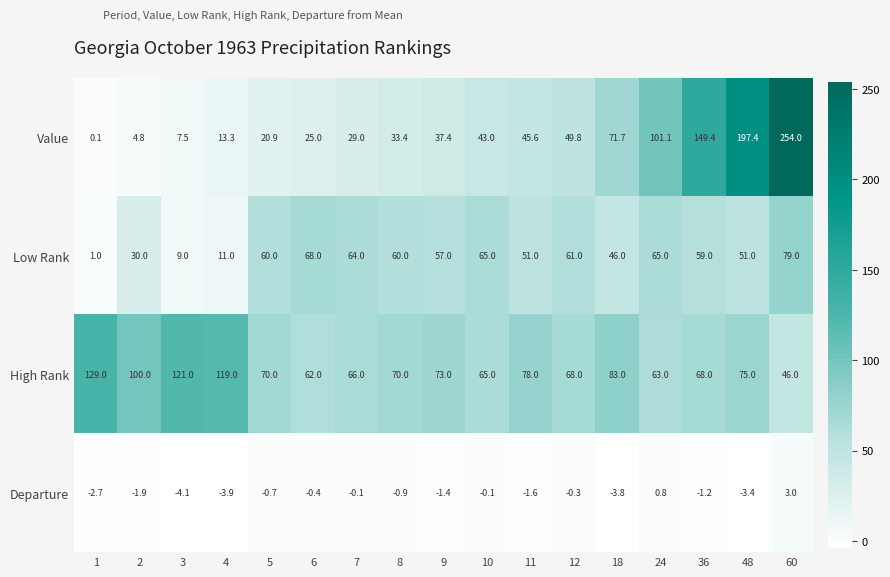

What value does the Departure series have at 18?

-3.8